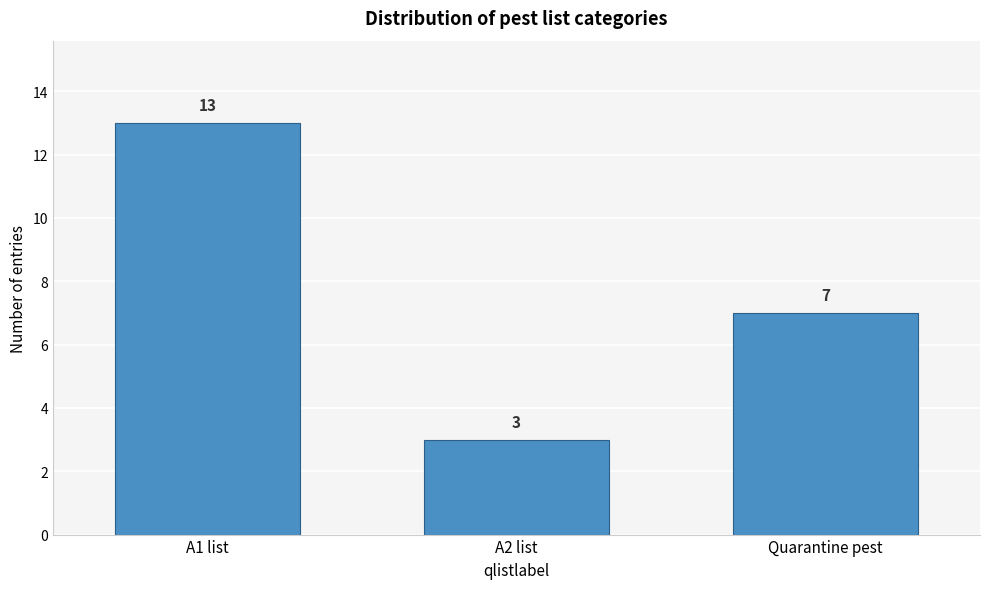

Reading left to right, what are all the values shown in this chart?

13	3	7